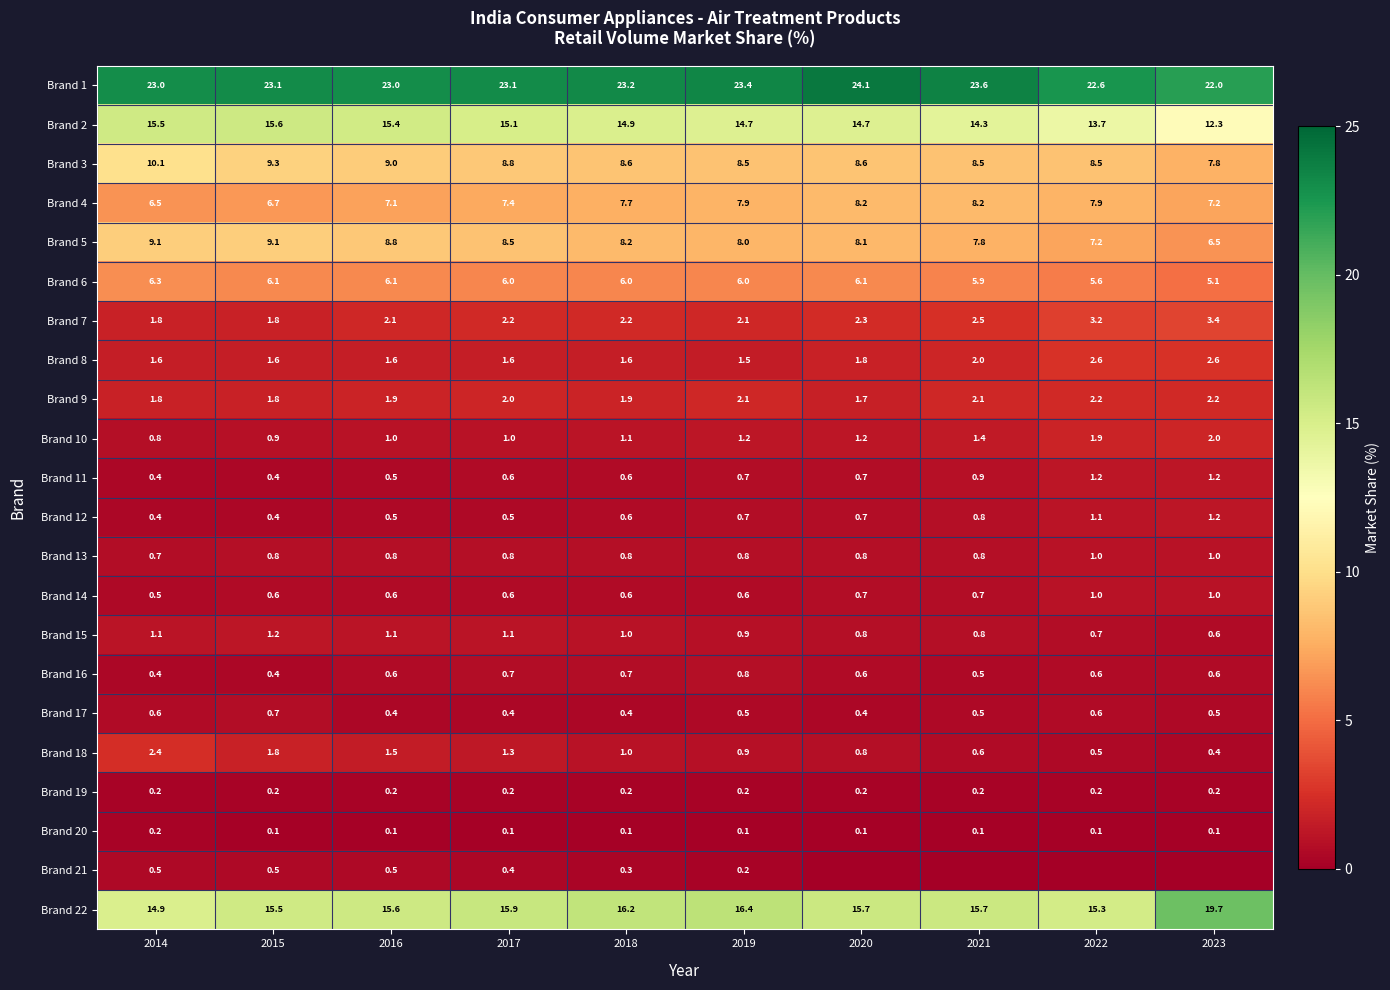

At which category is the sum across all series the highest?

2014